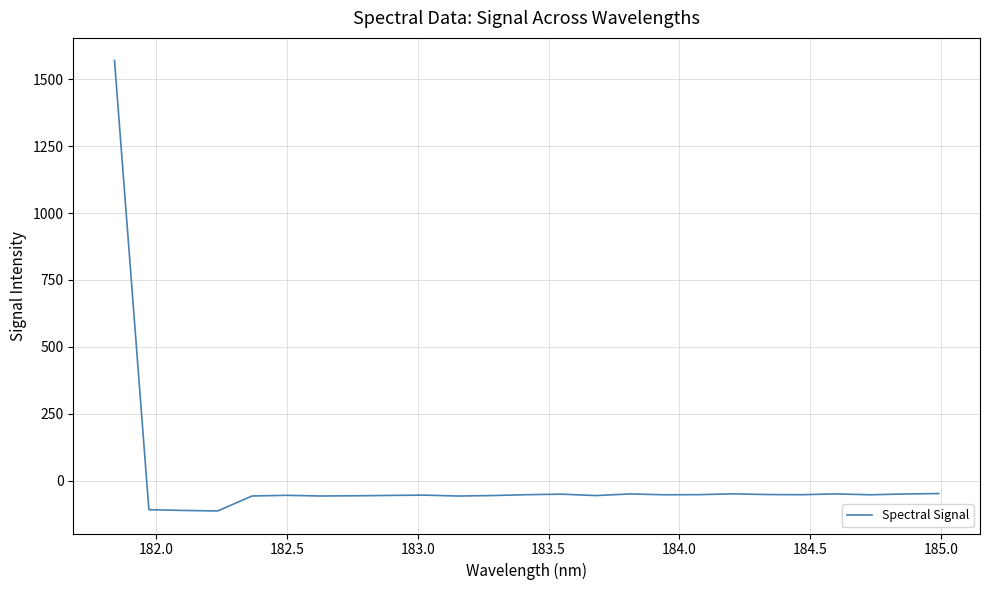

What is the maximum value shown in the chart?

1570.7